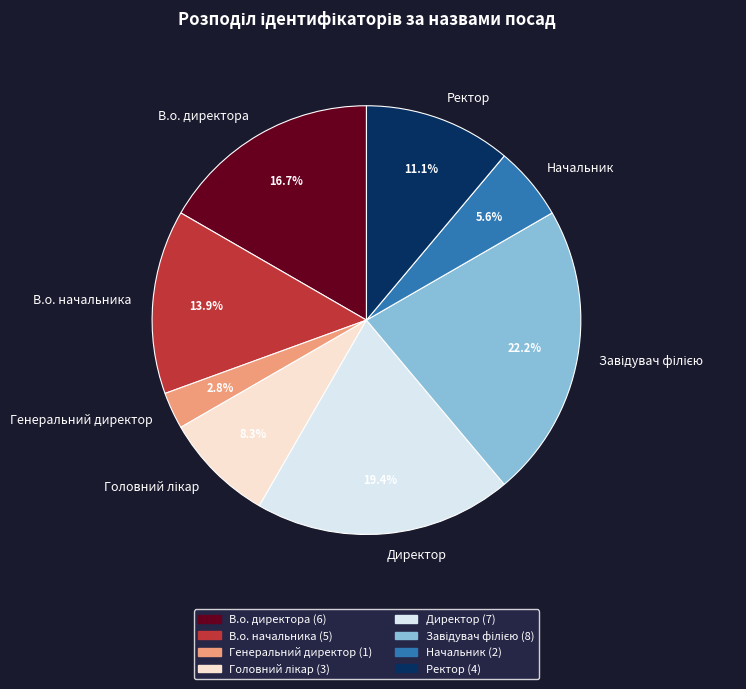

To the nearest percent, what percentage of the pie is В.о. начальника?

14%